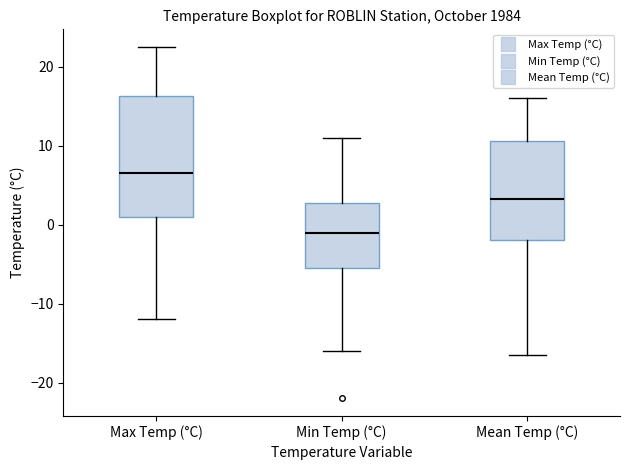

Reading left to right, transcribe this box plot: for each box, give where its median line is, the range the box spans, and where its two whiskers end, as read against the y-axis. The values are not printed on the chart, so give them approximately, as read against the axis.

Max Temp (°C): median 7, box 1 to 16, whiskers -12 to 23
Min Temp (°C): median -1, box -5 to 3, whiskers -16 to 11
Mean Temp (°C): median 3, box -2 to 11, whiskers -16 to 16